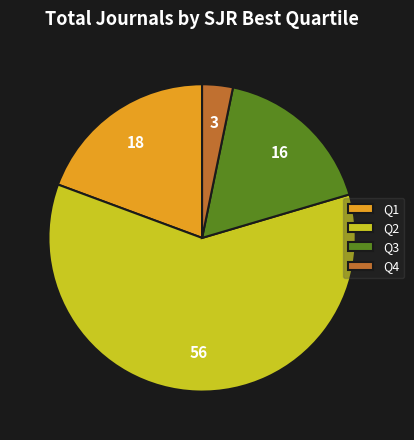

Do Q4 and Q2 together represent more than half of the pie?

Yes